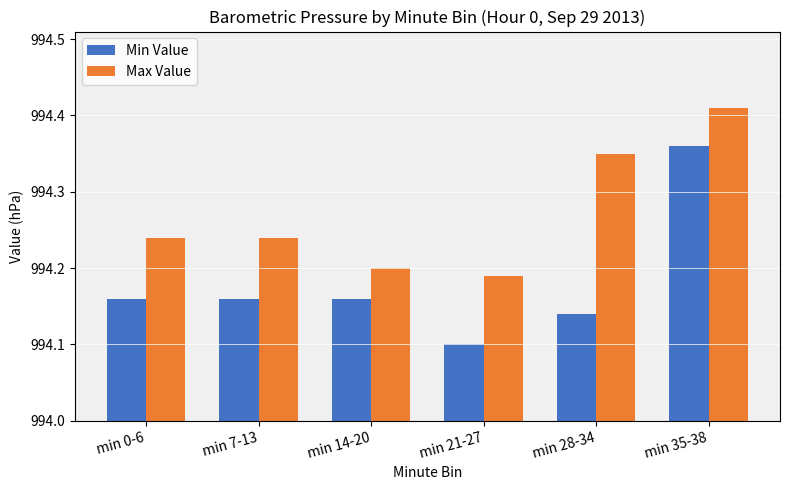

Between min 0-6 and min 35-38, which series saw the biggest shift?

Min Value